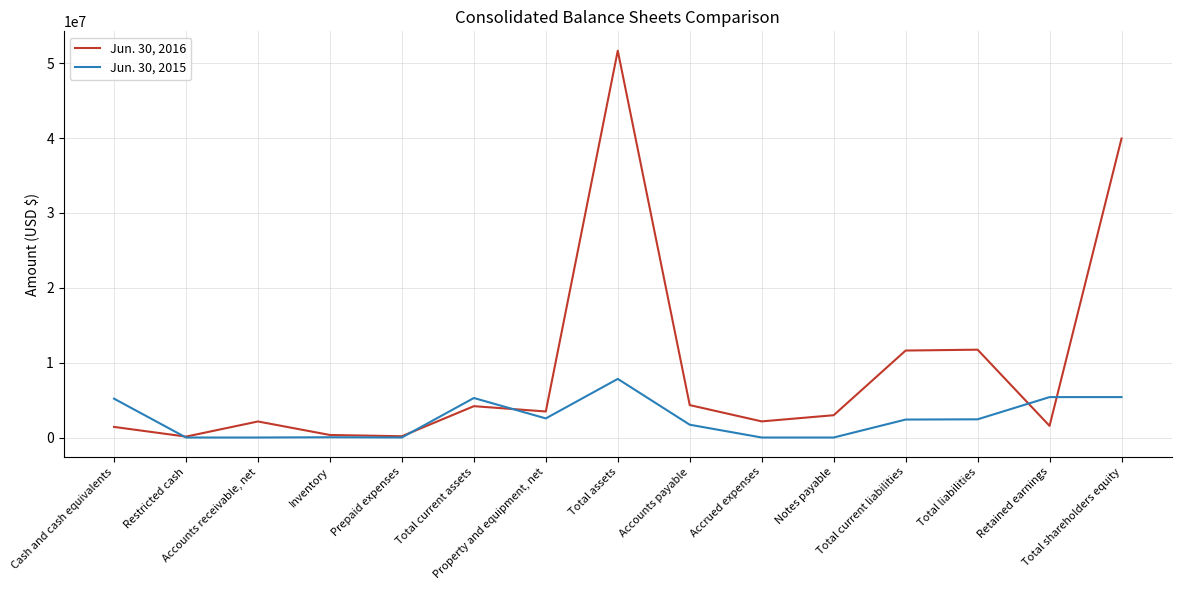

Is the value of Jun. 30, 2015 at Restricted cash greater than the value of Jun. 30, 2016 at Total liabilities?

No